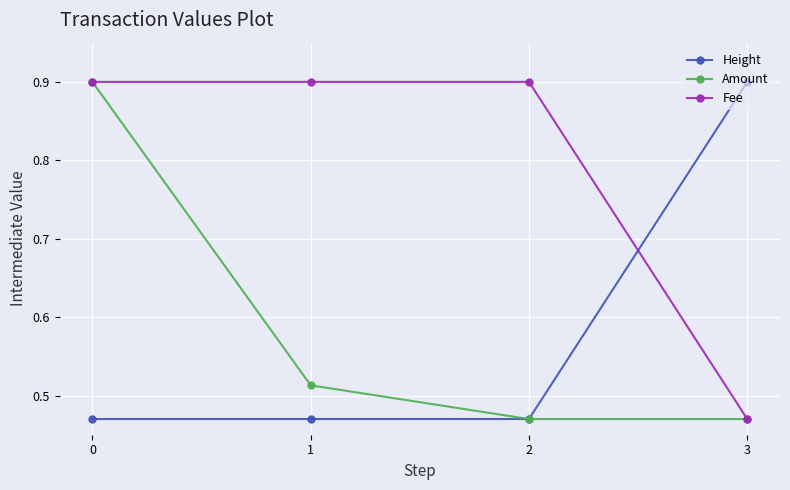

Count the number of categories in the chart.

4